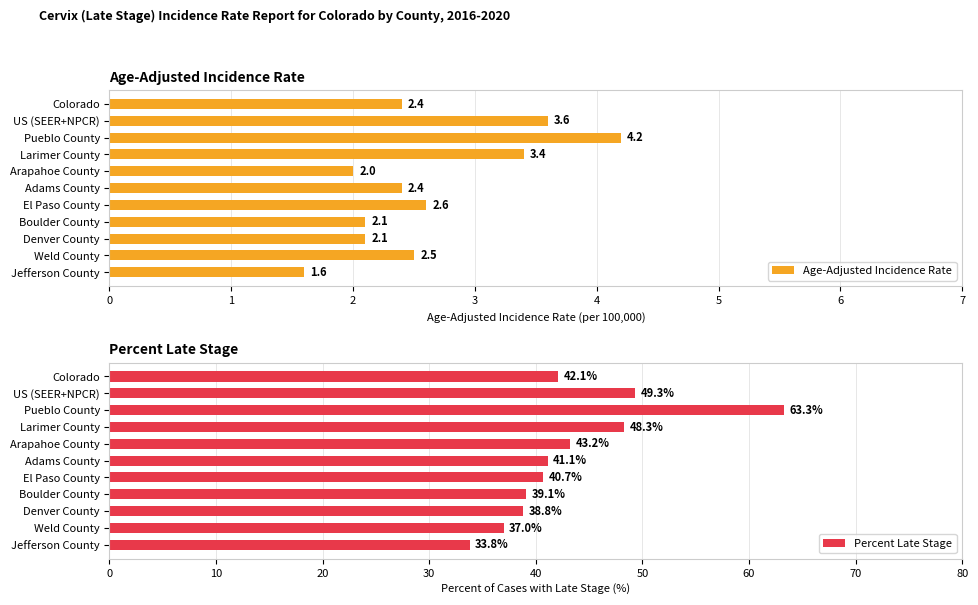

List the series in order of their overall mean, highest first.

Percent Late Stage, Age-Adjusted Incidence Rate